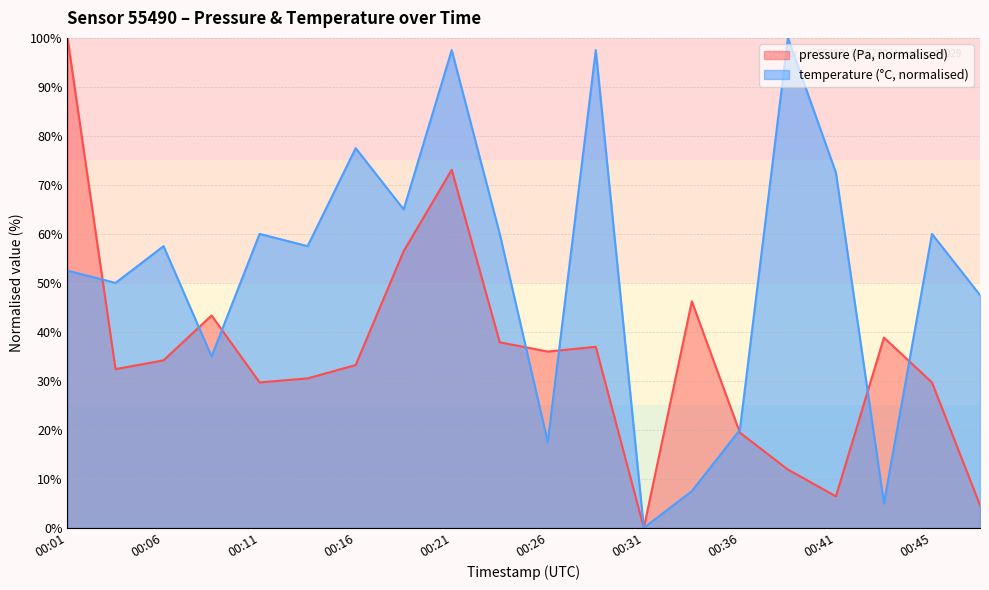

What is the total value across all series at 00:41?

78.9